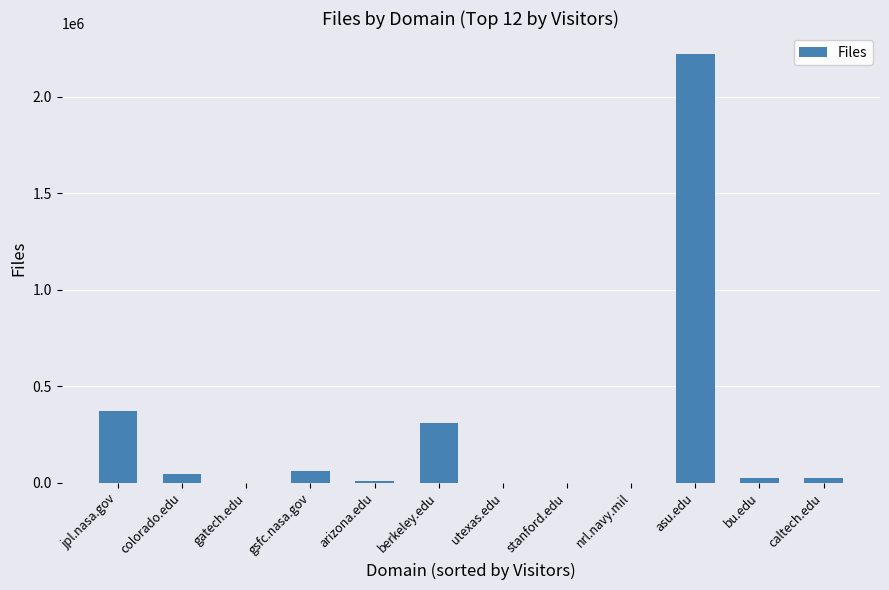

Where does the data first go above 26606?

jpl.nasa.gov